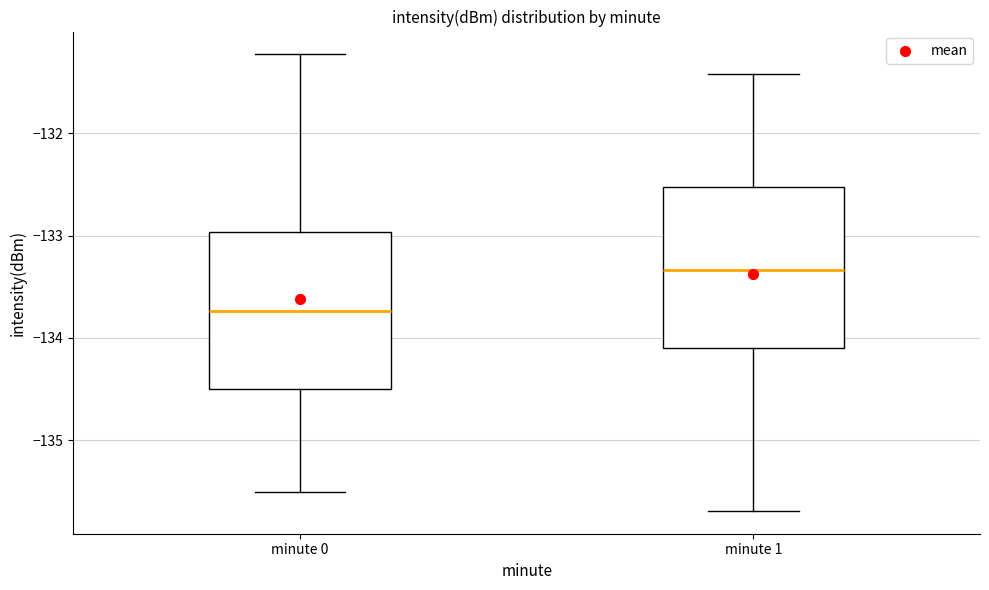

Where is the upper edge of the box for minute 0 on the y-axis? The values are not printed on the chart, so give them approximately, as read against the axis.

-133.0